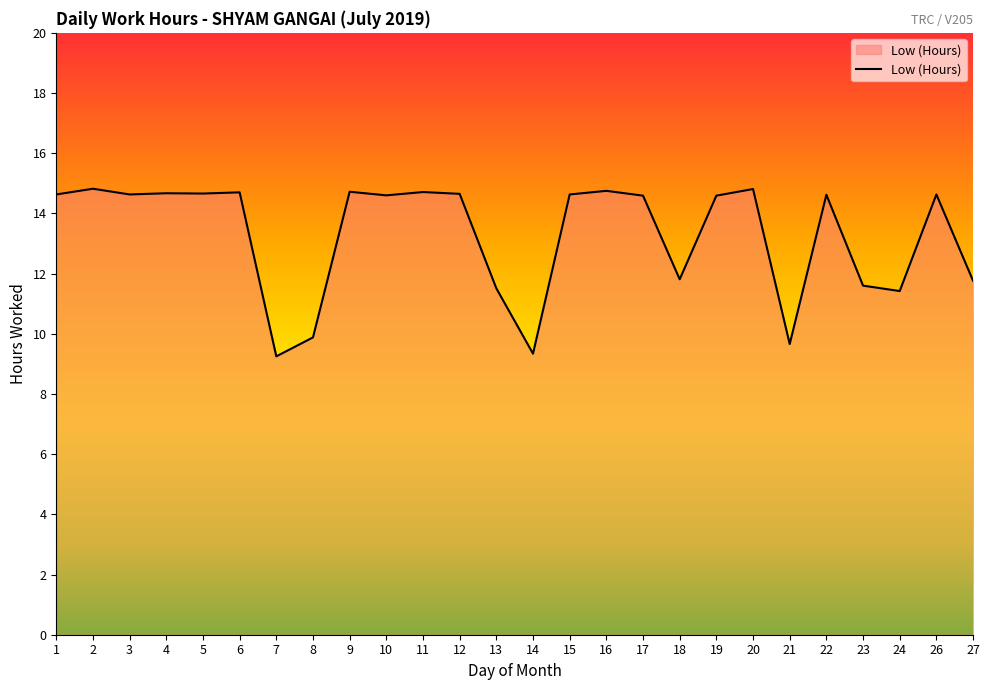

Count the number of values greater than 14.

17